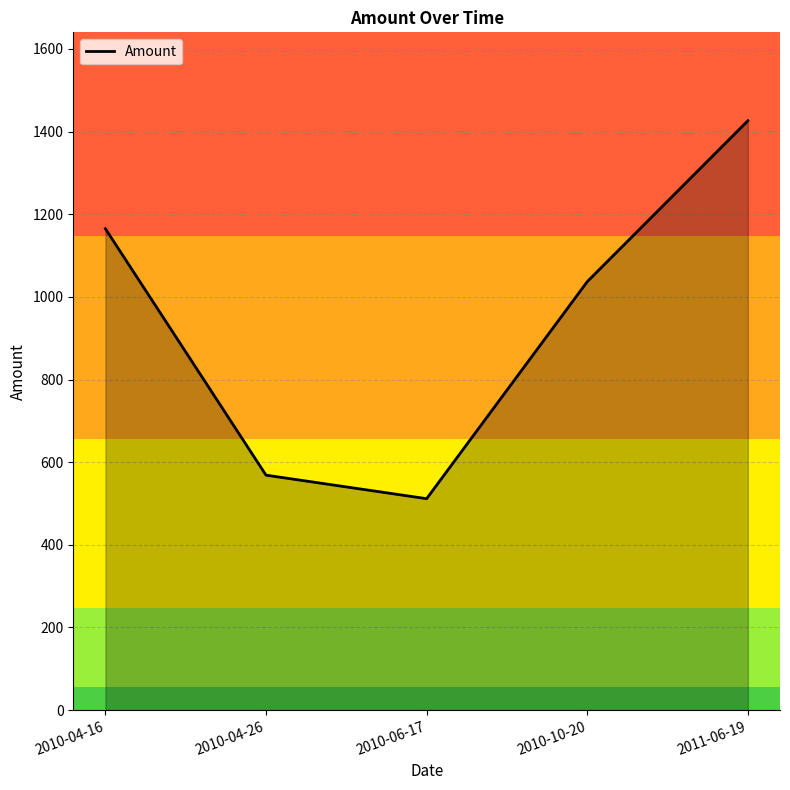

What is the difference between the maximum and minimum values?

914.5